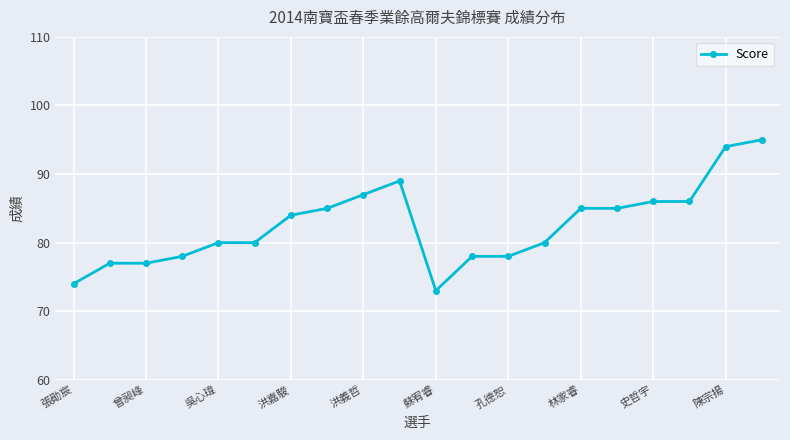

What is the sum of all values?

1651